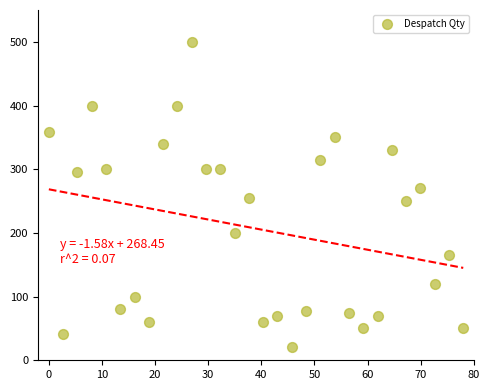

What is the range of Y values (max minus min)?

479